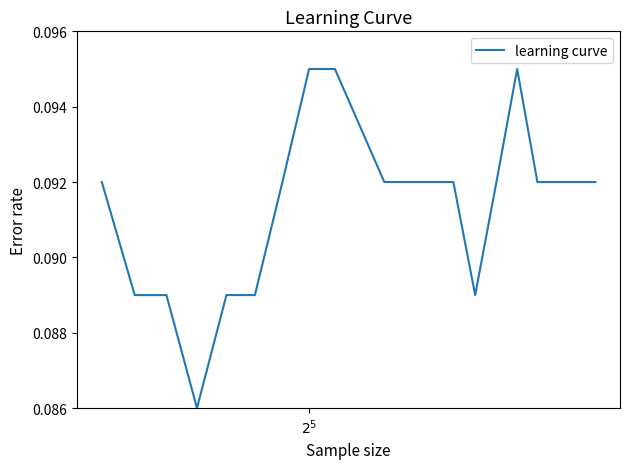

How many lines are shown in the chart?

1